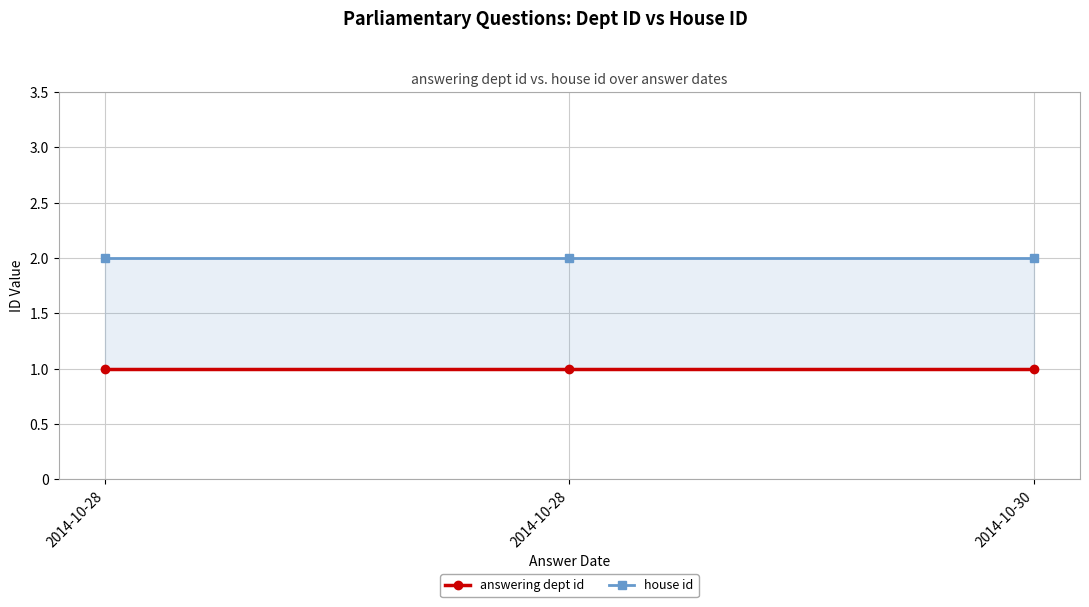

What is the total value across all series at 2014-10-28?

3